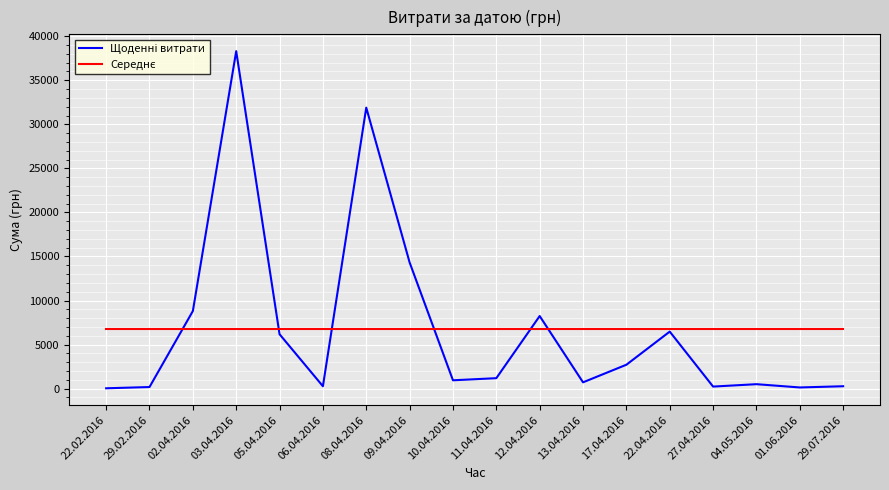

What is the spread (max minus min) of values at 12.04.2016?

1494.2